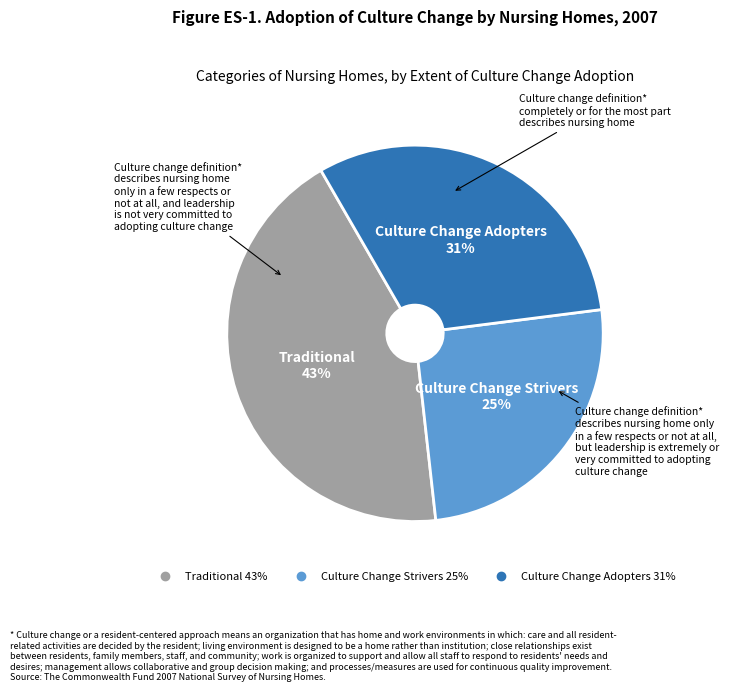

To the nearest percent, what is the average slice percentage?

33%